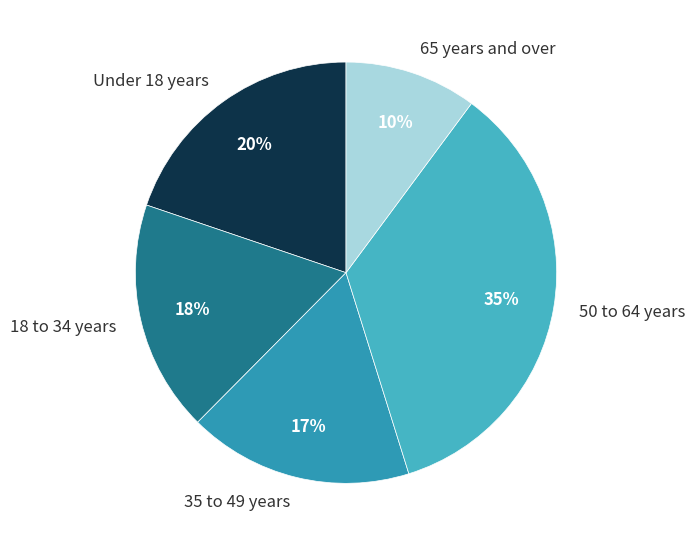

Is 35 to 49 years the majority of the pie?

No